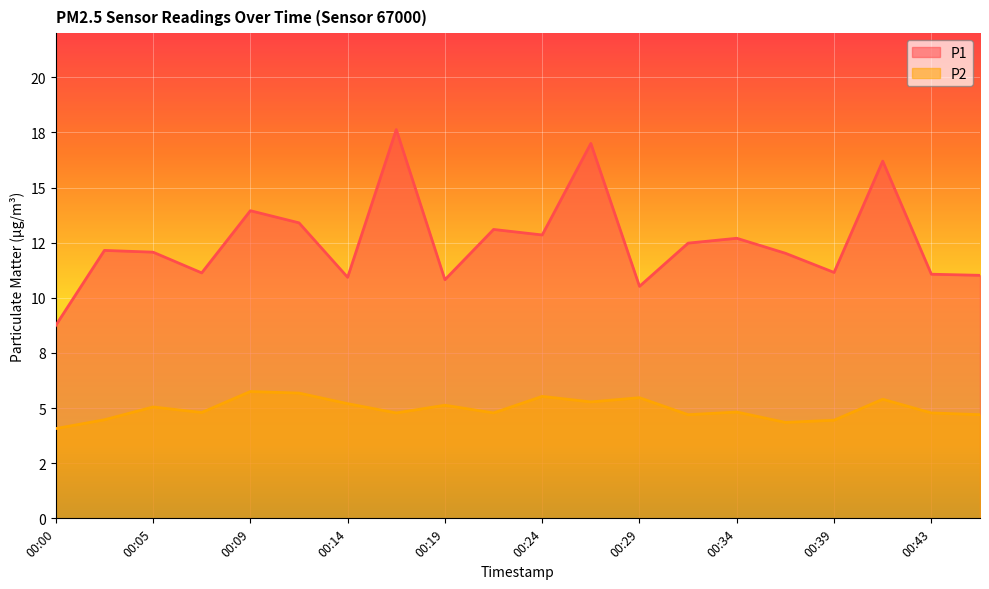

True or false: P1 has more than 1 interior local peaks.

True